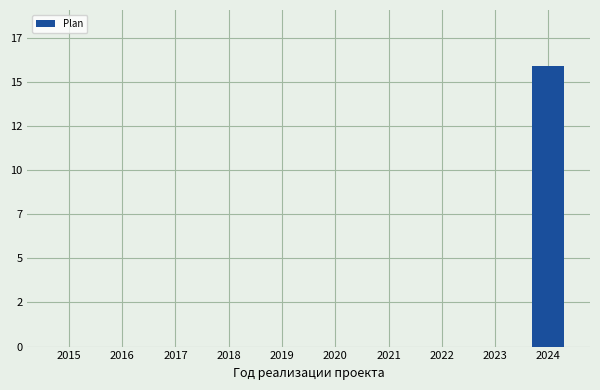

Rank the categories by value from highest to lowest.

2024, 2015, 2016, 2017, 2018, 2019, 2020, 2021, 2022, 2023